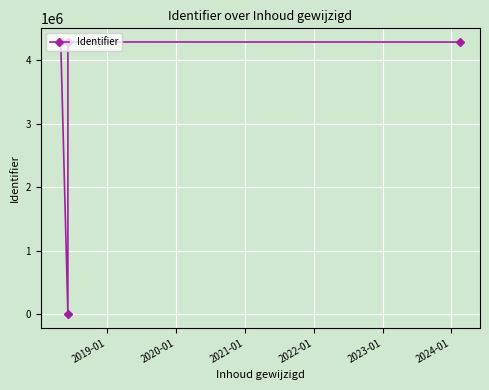

Does the chart display data point markers on the line(s)?

Yes